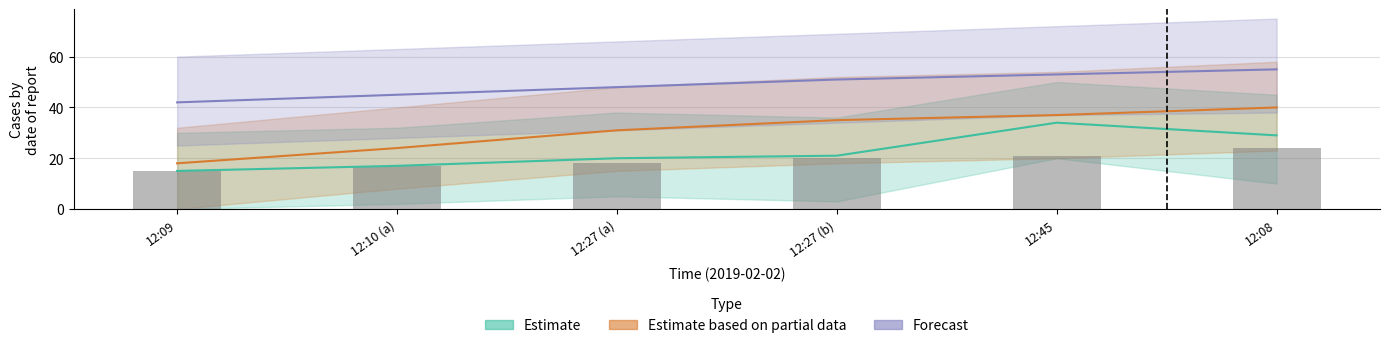

The value of Estimate at 12:27 (a) is 20. True or false?

True